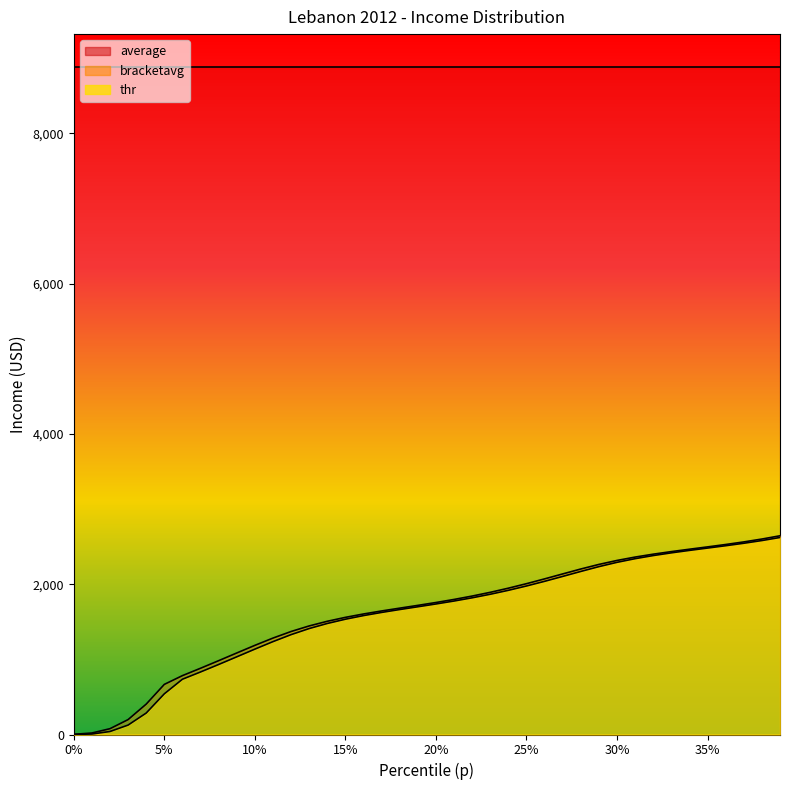

The bracketavg series shows 950.8 at 5%. True or false?

False